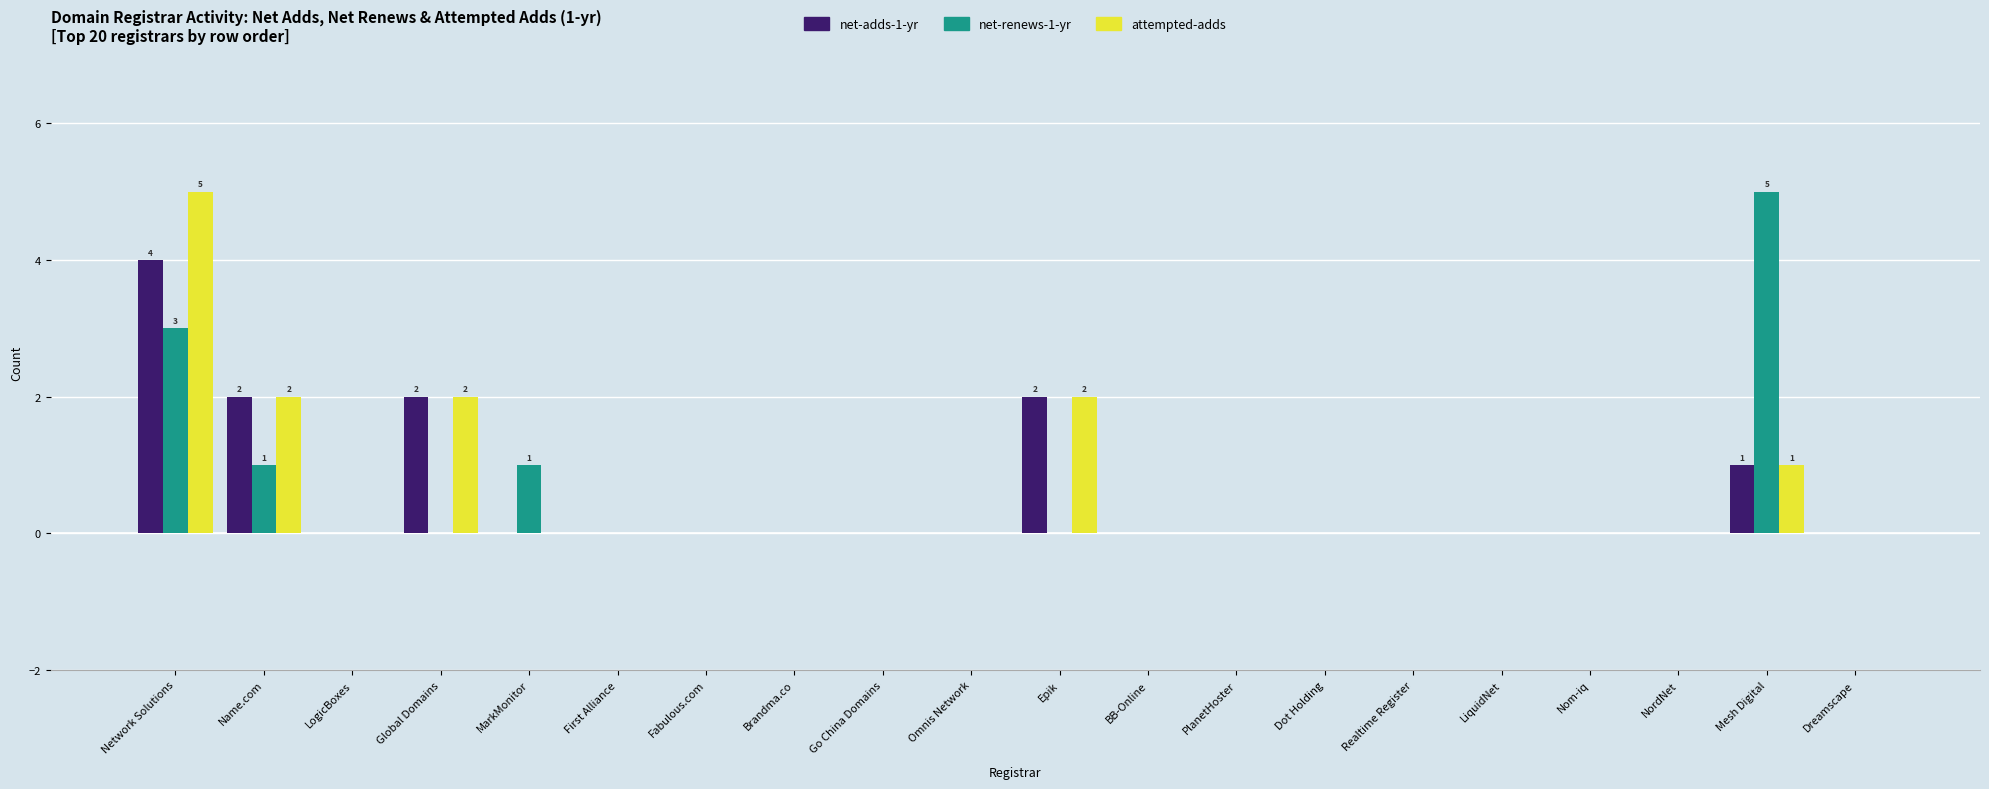

The value of attempted-adds at Realtime Register is 0. True or false?

True